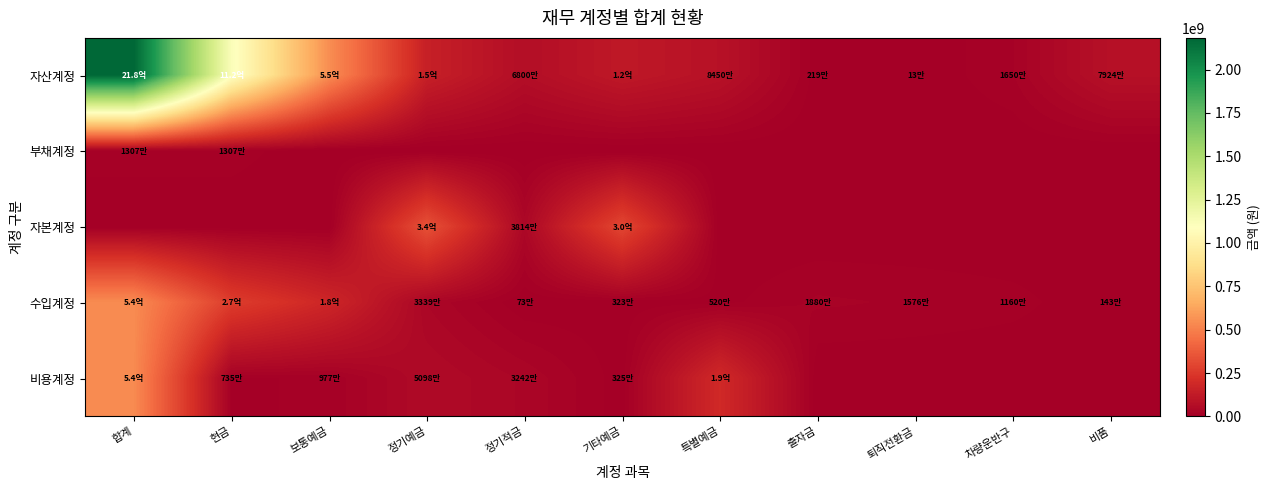

Which series has the largest total across all categories?

자산계정